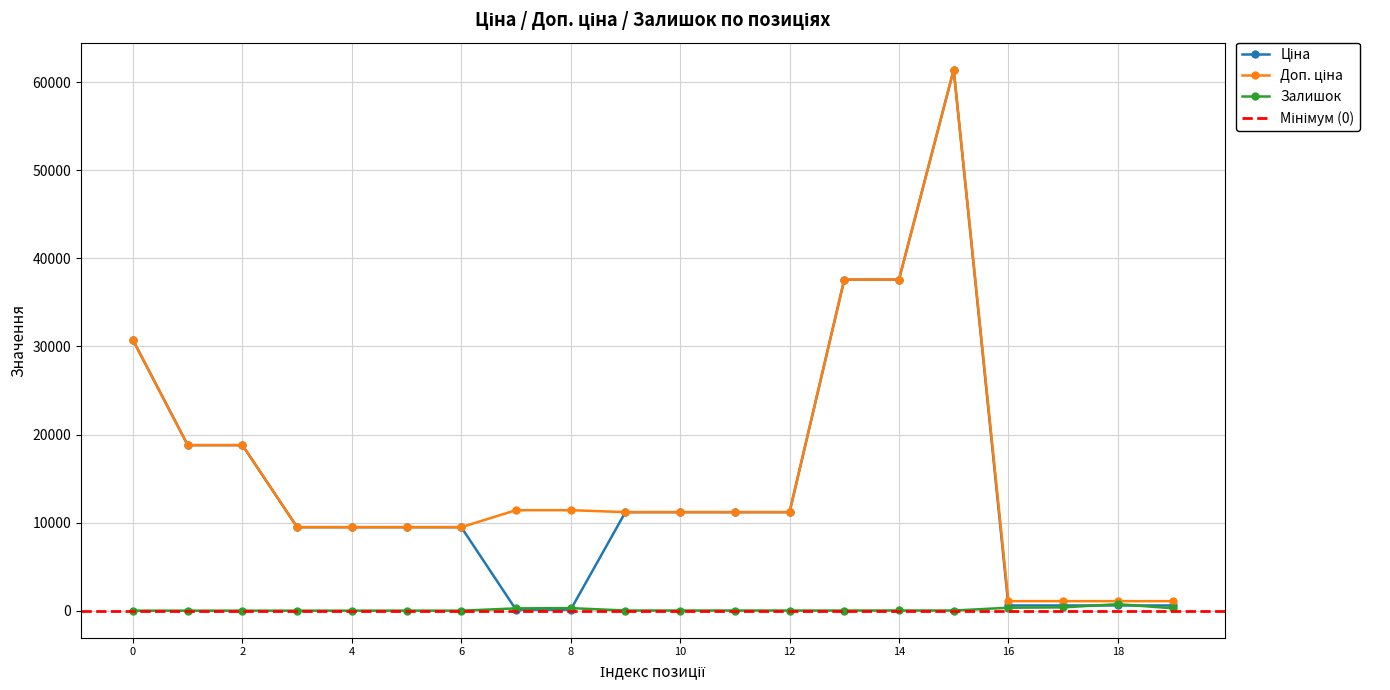

What is the sum of all Ціна values?

290193.0